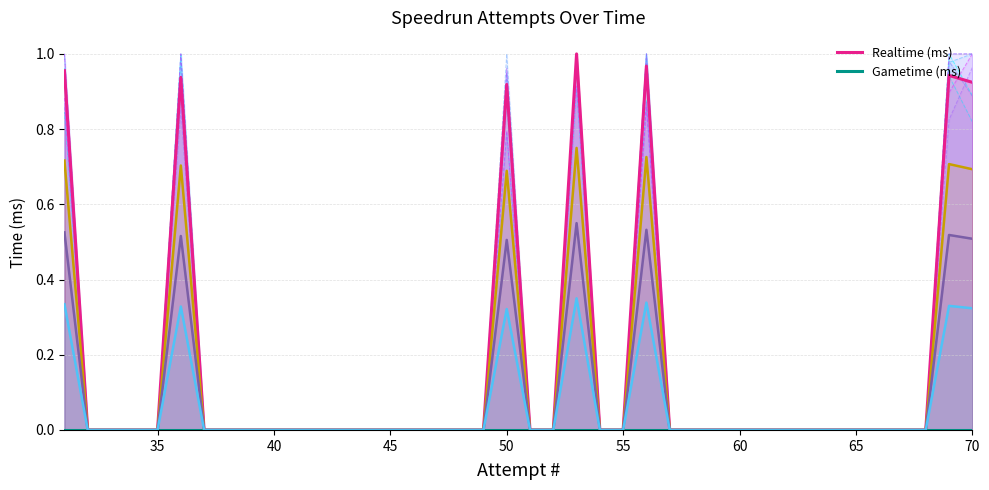

What is the maximum value for Realtime (ms)?

1.0